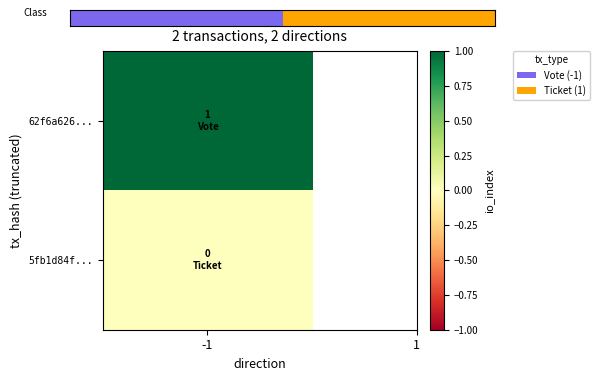

List the labels in order of value, smallest first.

-1, 1